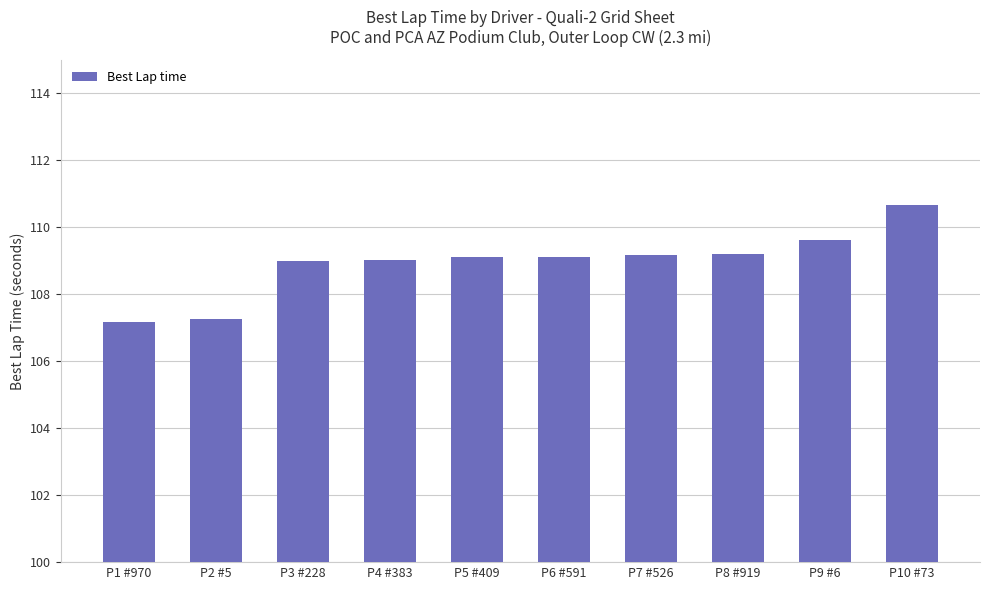

What is the sum of all values?

1089.3